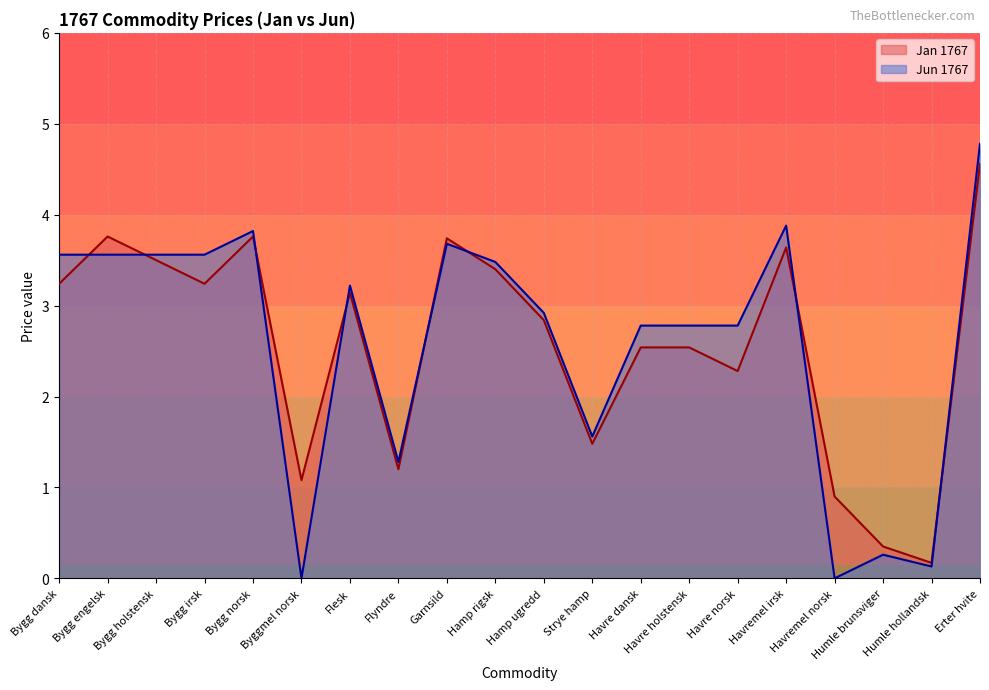

Reading left to right, extract all data points from this chart.

Jan High: Bygg dansk=3.2	Bygg engelsk=3.8	Bygg holstensk=3.5	Bygg irsk=3.2	Bygg norsk=3.8	Byggmel norsk=1.1	Flesk=3.1	Flyndre=1.2	Garnsild=3.7	Hamp rigsk=3.4	Hamp ugredd=2.8	Strye hamp=1.5	Havre dansk=2.5	Havre holstensk=2.5	Havre norsk=2.3	Havremel irsk=3.6	Havremel norsk=0.9	Humle brunsviger=0.3	Humle hollandsk=0.2	Erter hvite=4.6
Jun High: Bygg dansk=3.6	Bygg engelsk=3.6	Bygg holstensk=3.6	Bygg irsk=3.6	Bygg norsk=3.8	Byggmel norsk=0.0	Flesk=3.2	Flyndre=1.3	Garnsild=3.7	Hamp rigsk=3.5	Hamp ugredd=2.9	Strye hamp=1.6	Havre dansk=2.8	Havre holstensk=2.8	Havre norsk=2.8	Havremel irsk=3.9	Havremel norsk=0.0	Humle brunsviger=0.3	Humle hollandsk=0.1	Erter hvite=4.8